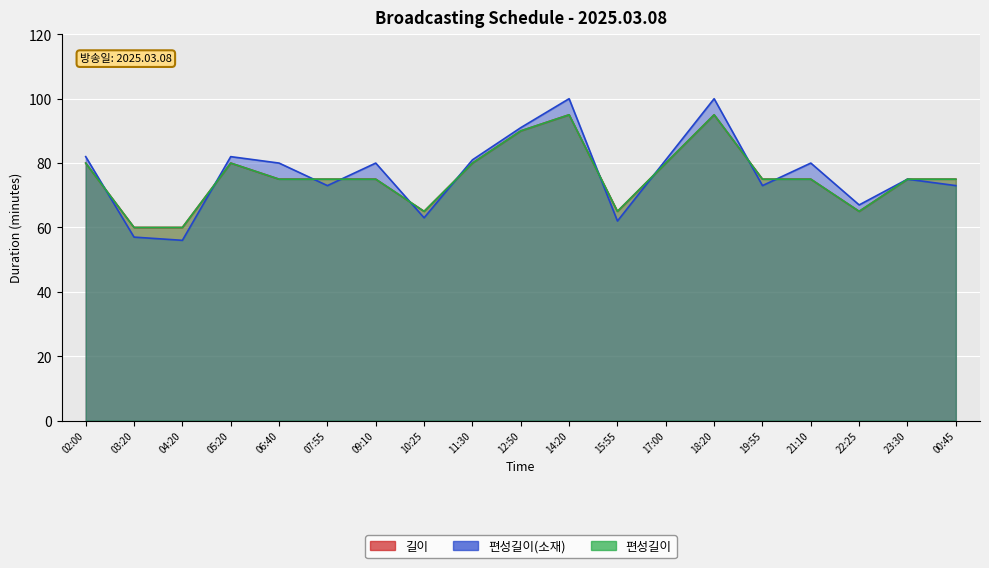

What is the label of the 8th point from the left?

10:25